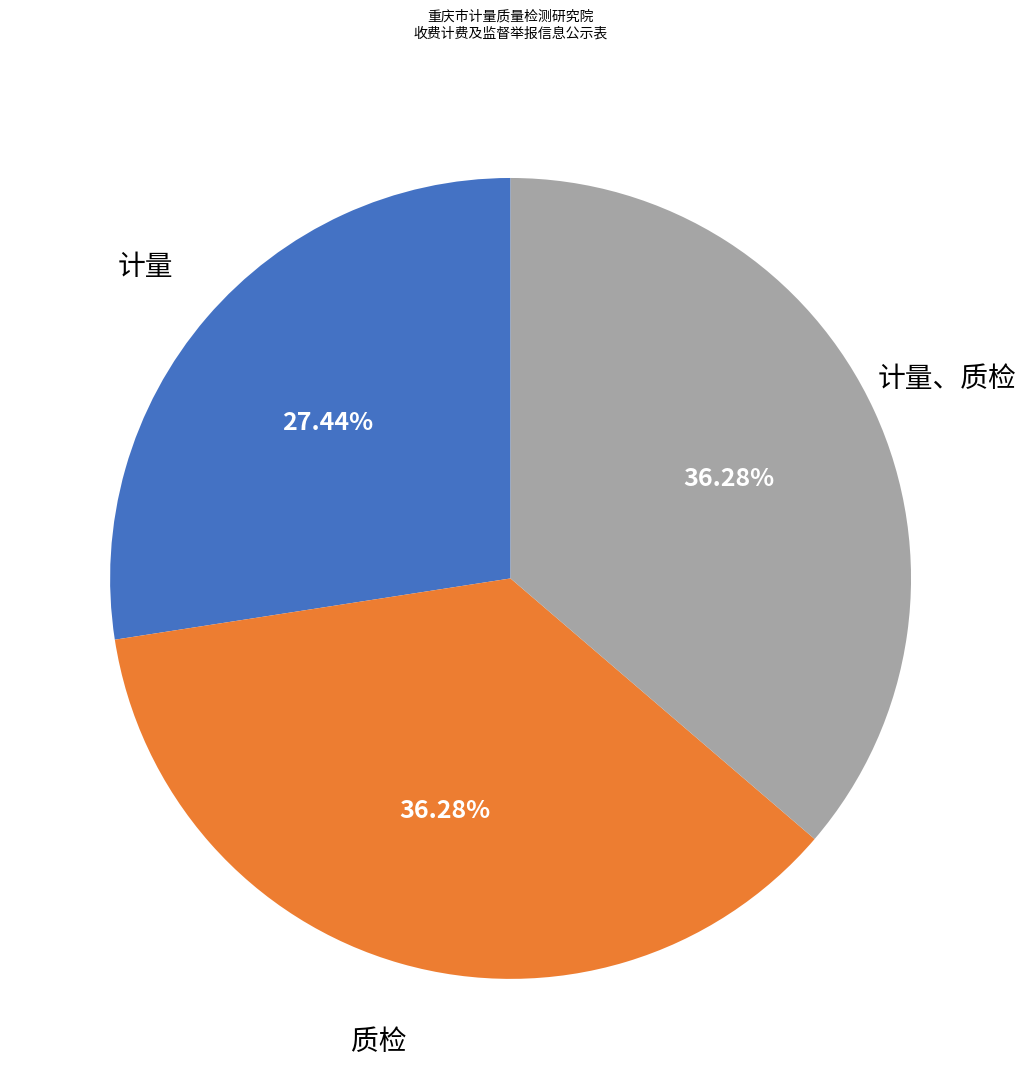

What is the smallest slice in the pie chart?

计量